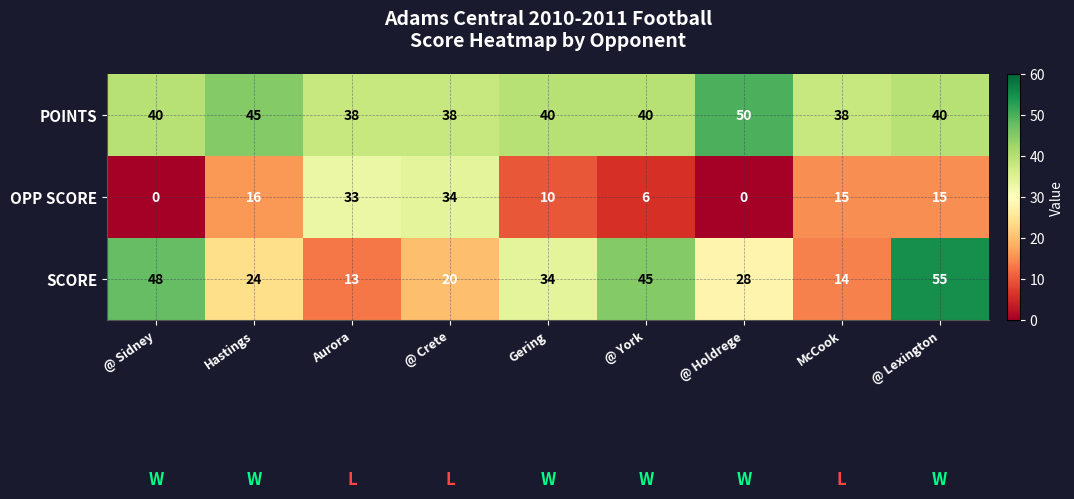

Rank the series at Aurora from lowest to highest value.

SCORE, OPP SCORE, POINTS